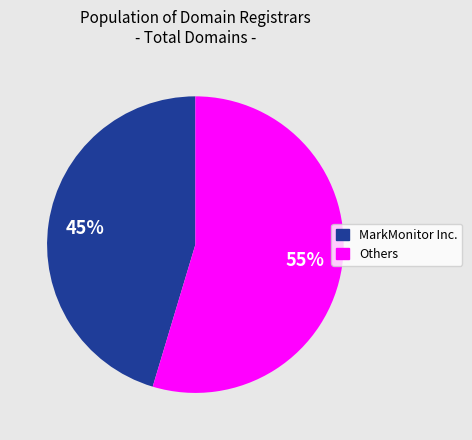

To the nearest percent, what is the average slice percentage?

50%